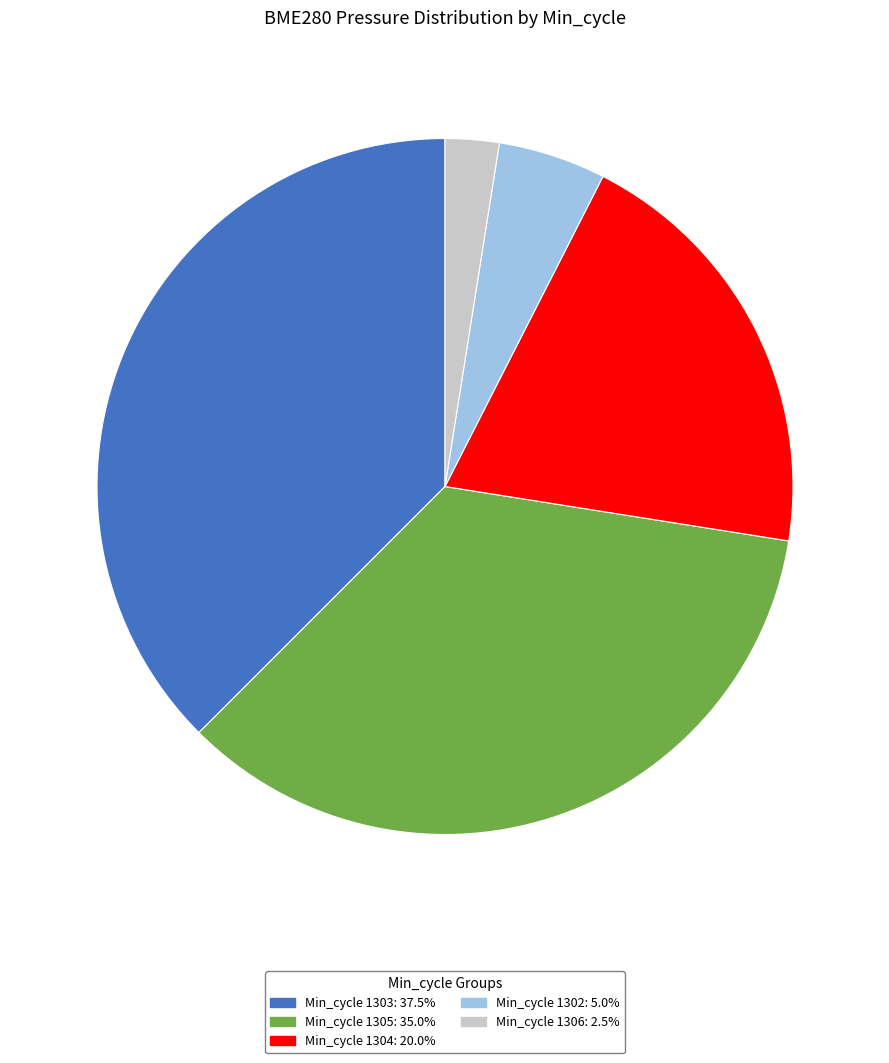

Approximately how many times larger is the value at Min_cycle 1305: 35.0% compared to Min_cycle 1304: 20.0%?

1.7